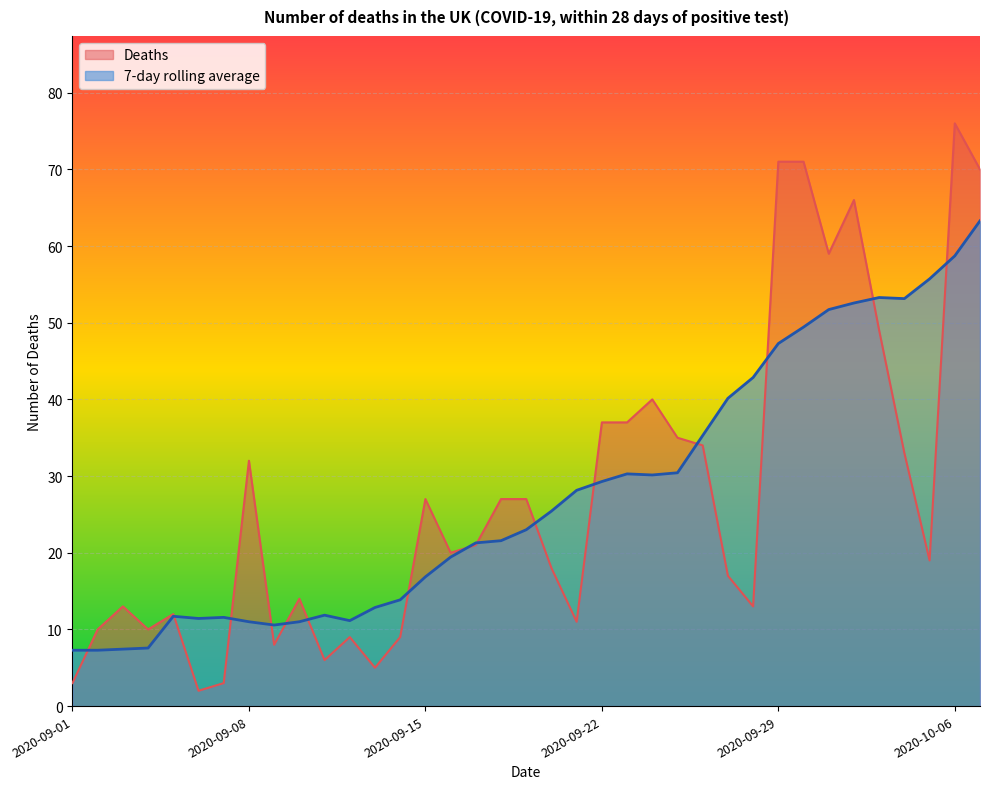

Where does the Deaths series first go above 20?

2020-09-08